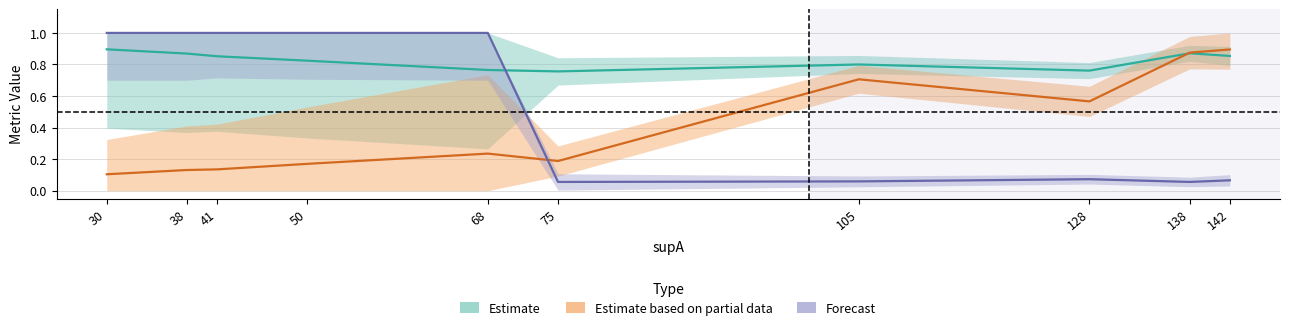

Read the value (centre) value at 30.

0.9